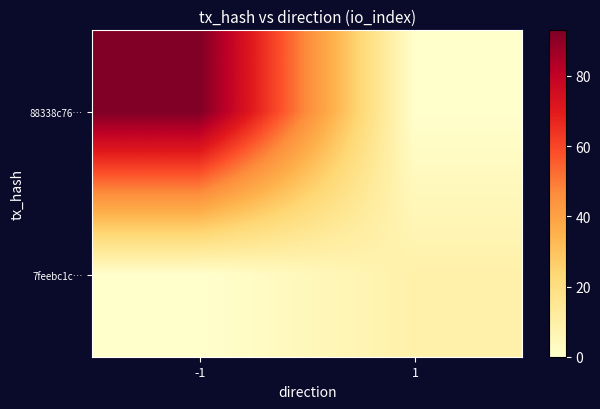

Rank the series by their average value, from lowest to highest.

7feebc1c…, 88338c76…